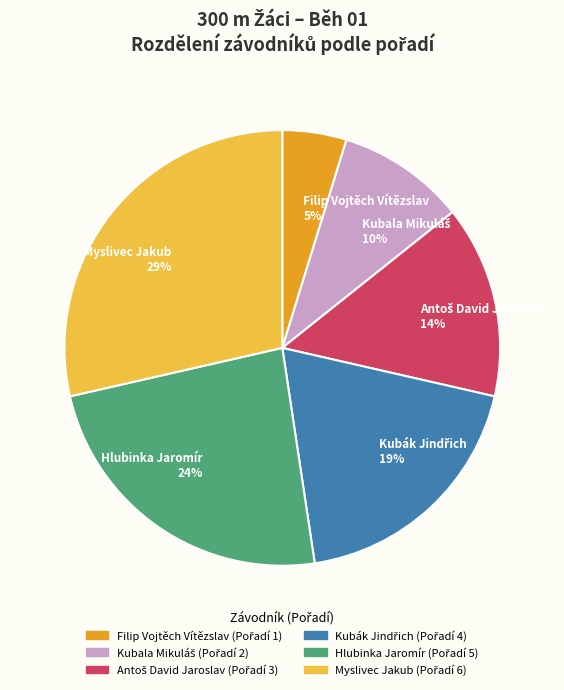

Is there a majority slice in this chart?

No